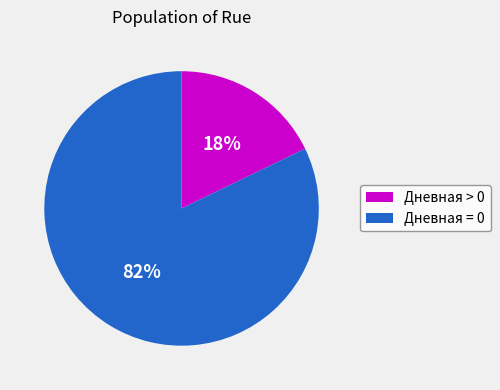

True or false: Дневная = 0 accounts for 91% of the total.

False